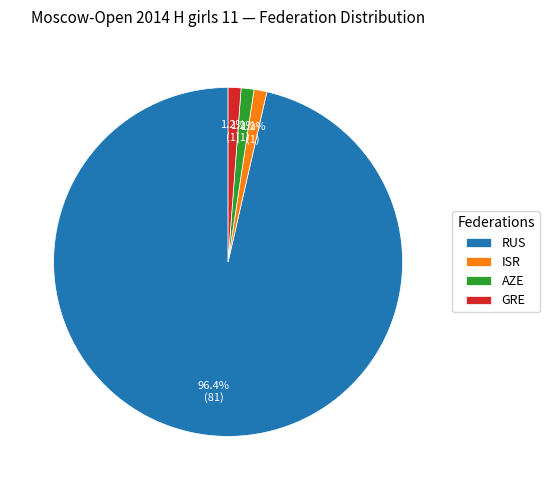

To the nearest percent, what percentage of the pie is RUS?

96%